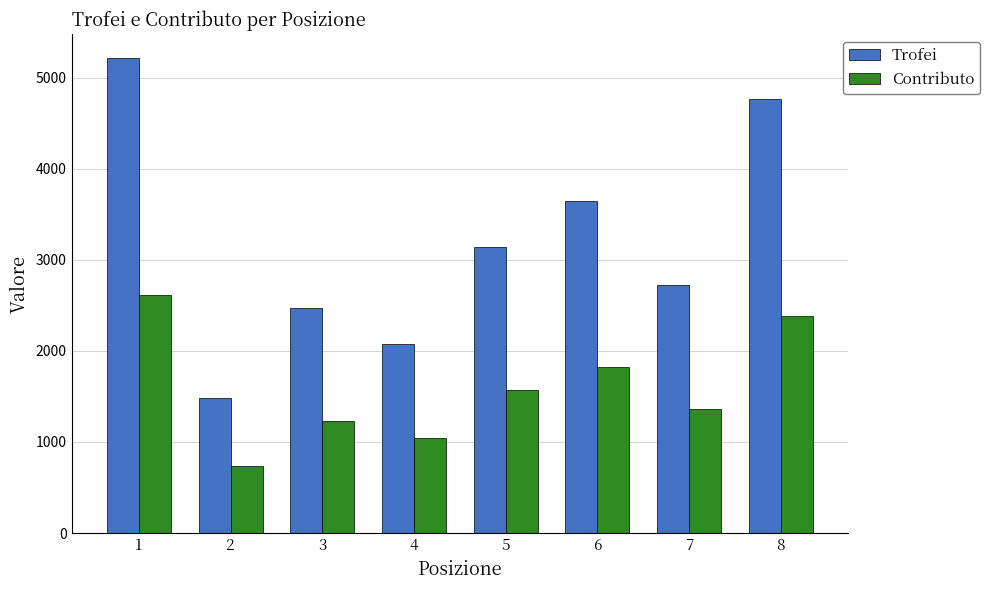

The value of Contributo at 7 is 730. True or false?

False